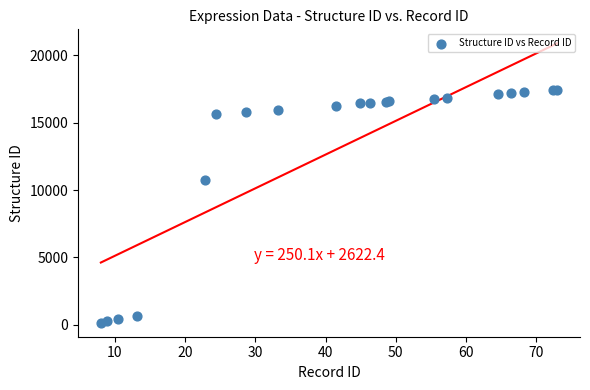

What Y value in the scatter plot is closest to 8804?

10723